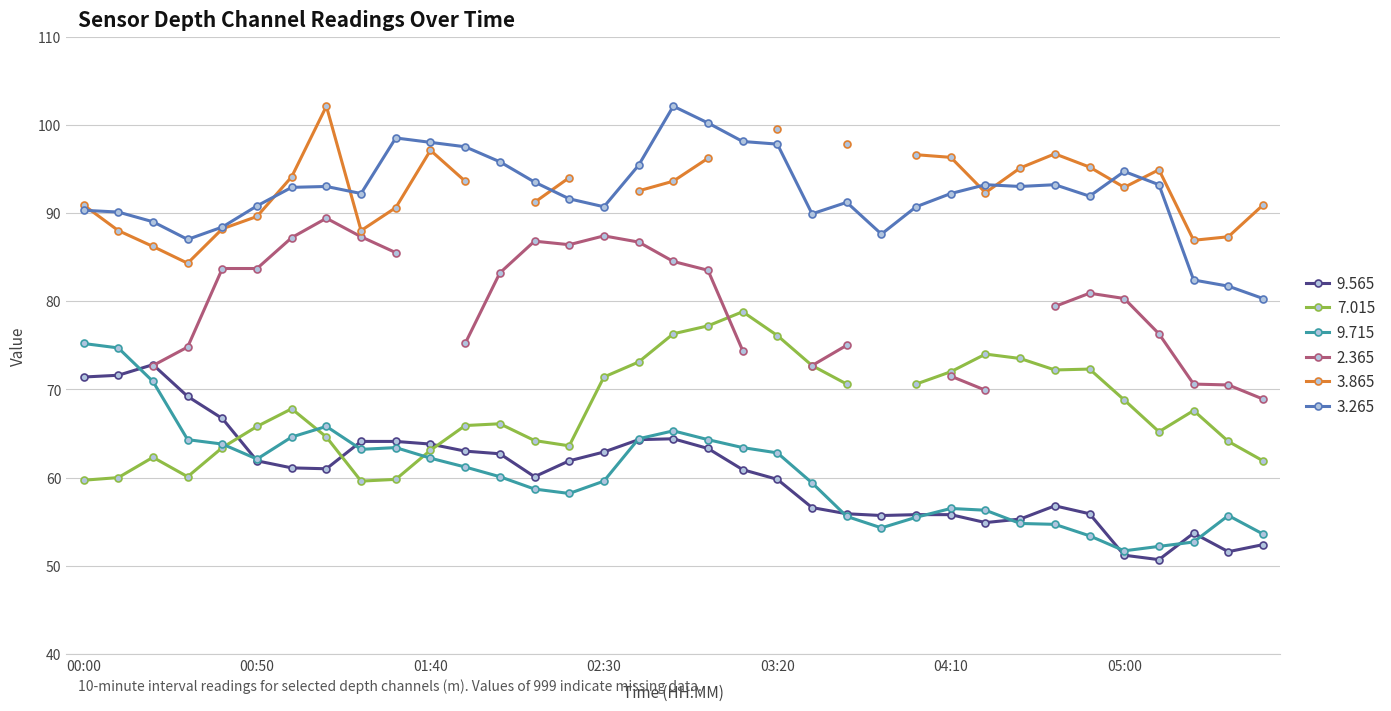

Is this an area chart (filled region under the line)?

No